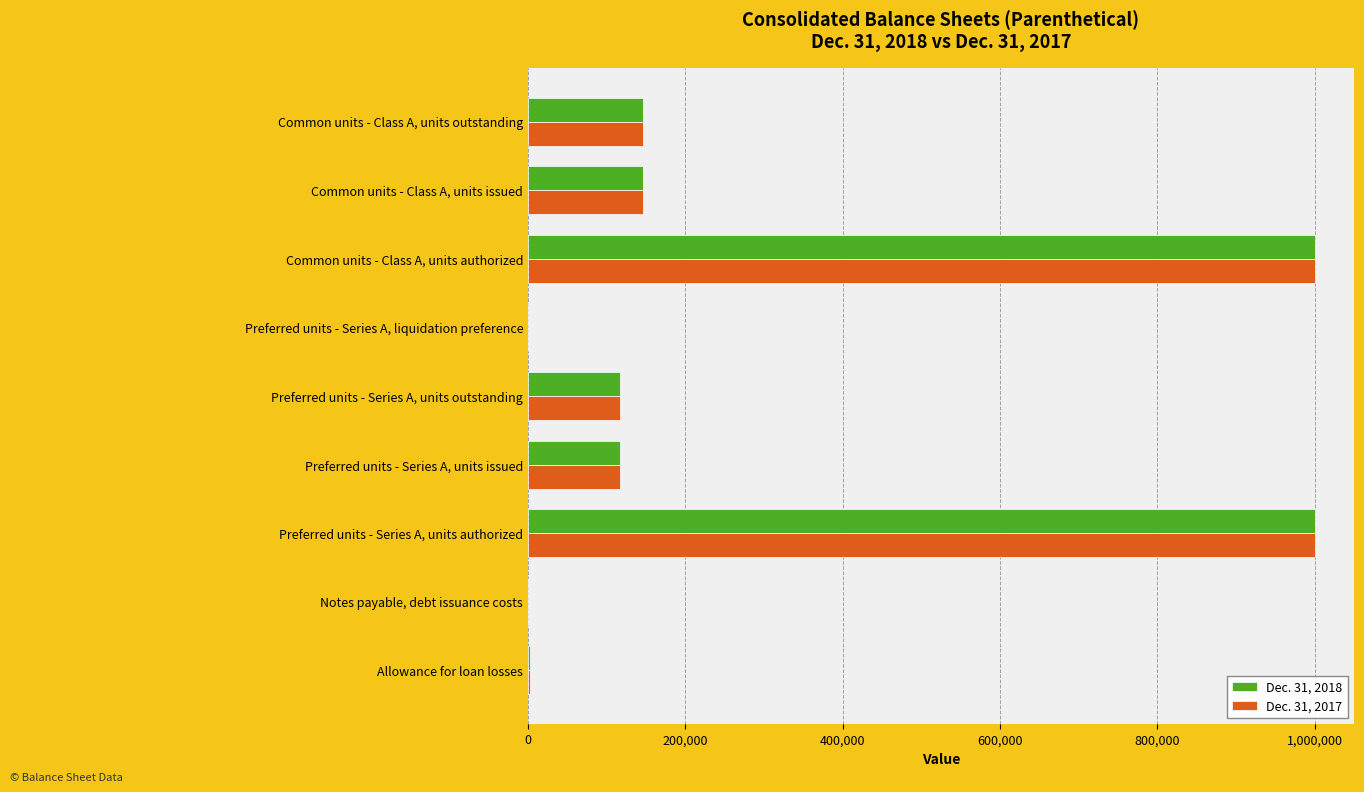

True or false: Dec. 31, 2017 has a value of 1000000 at Preferred units - Series A, units authorized.

True